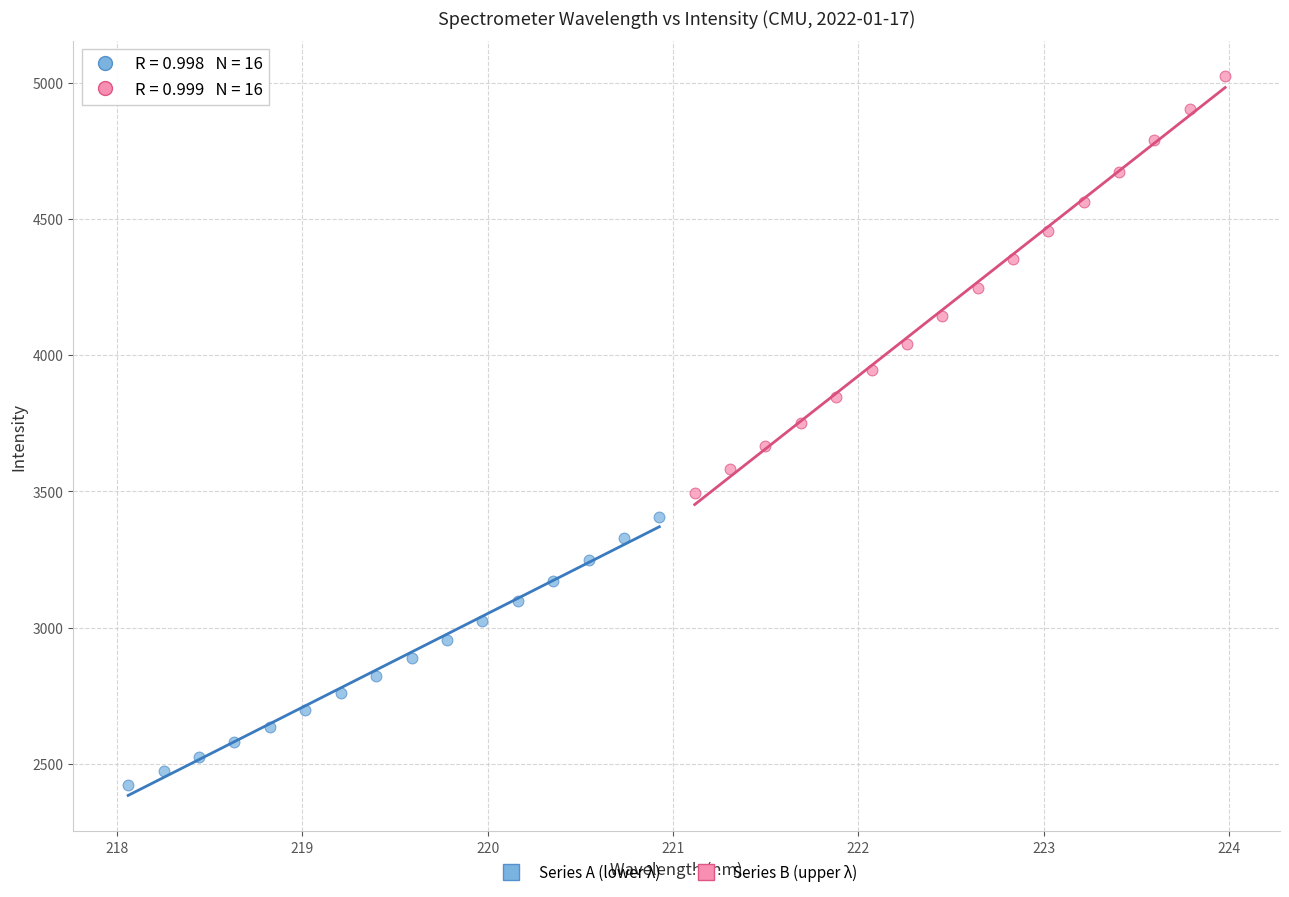

Which series contains the highest Y value?

Series B (upper λ)